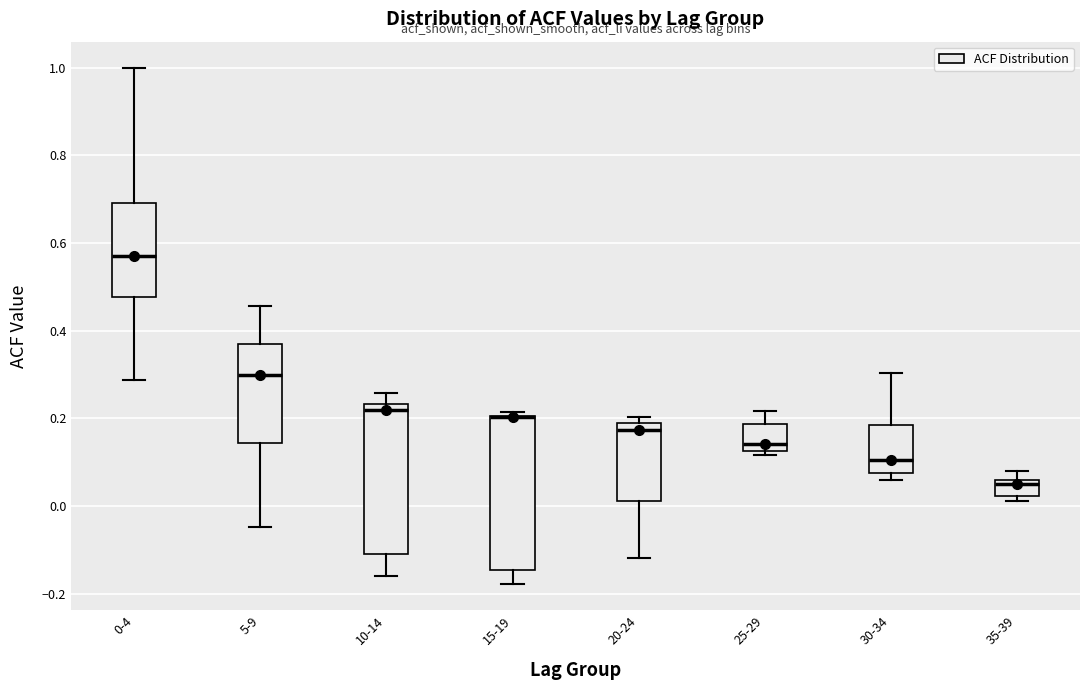

Reading left to right, read every box against the y-axis: the position of its median line, the range the box covers, and the ends of its whiskers. The values are not printed on the chart, so give them approximately, as read against the axis.

0-4: median 0.58, box 0.48 to 0.70, whiskers 0.28 to 1.00
5-9: median 0.30, box 0.14 to 0.36, whiskers -0.04 to 0.46
10-14: median 0.22, box -0.10 to 0.24, whiskers -0.16 to 0.26
15-19: median 0.20 (drawn on the box's upper edge), box -0.14 to 0.20, whiskers -0.18 to 0.22
20-24: median 0.18 (just below the box's upper edge), box 0.02 to 0.18, whiskers -0.12 to 0.20
25-29: median 0.14, box 0.12 to 0.18, whiskers 0.12 (just below the box's lower edge) to 0.22
30-34: median 0.10, box 0.08 to 0.18, whiskers 0.06 to 0.30
35-39: median 0.06 (just below the box's upper edge), box 0.02 to 0.06, whiskers 0.02 (just below the box's lower edge) to 0.08